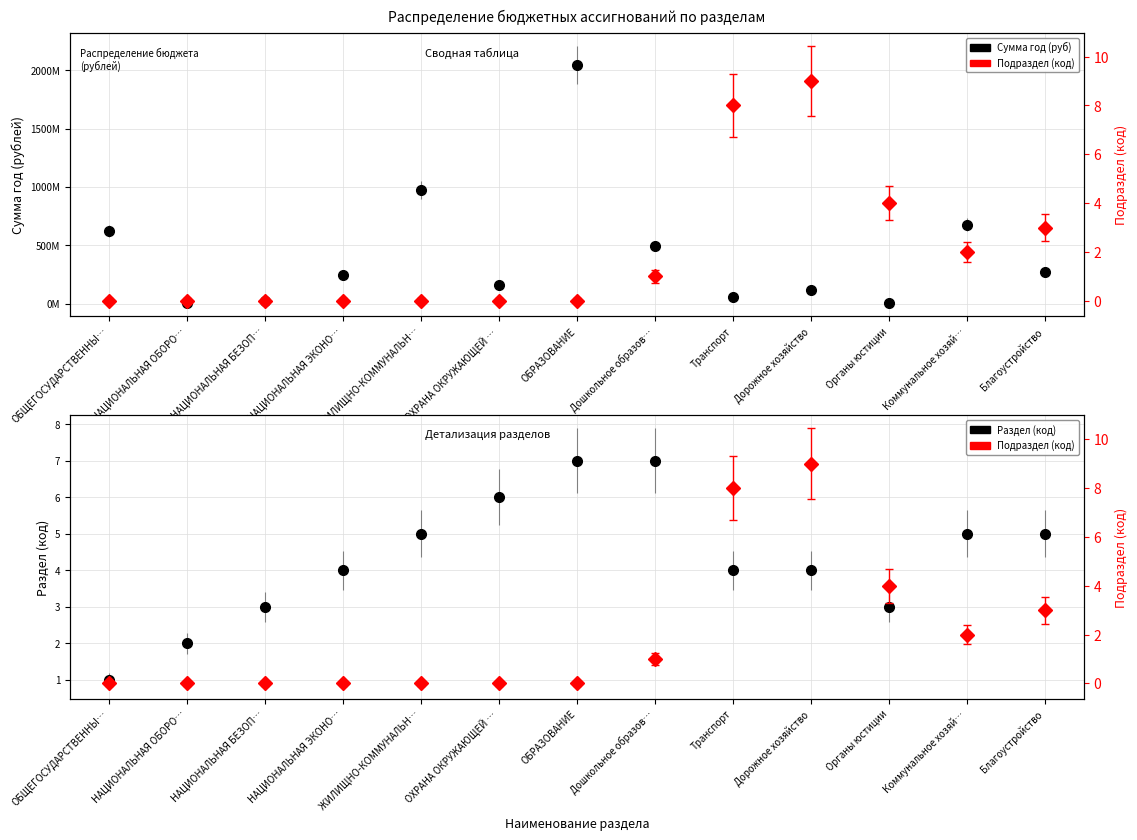

How many lines are shown in the chart?

3